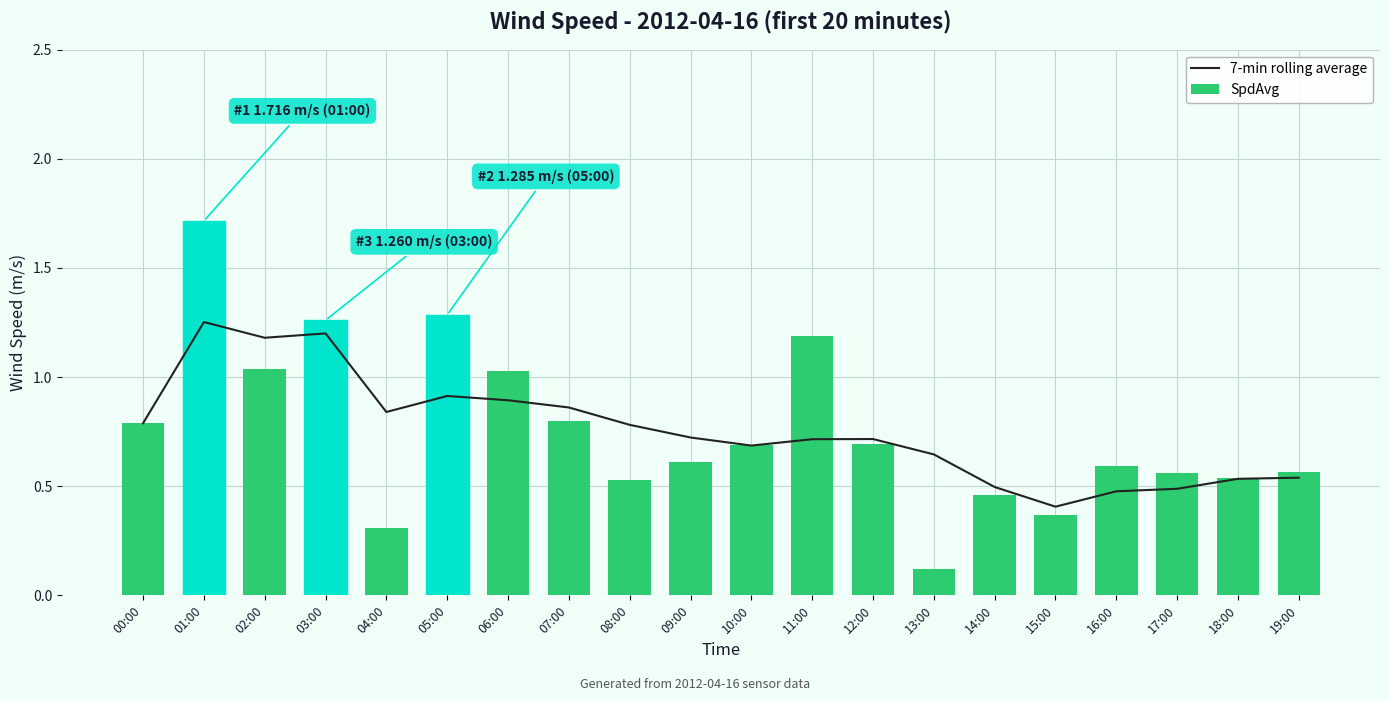

Read the SpdAvg value at 17:00.

0.6